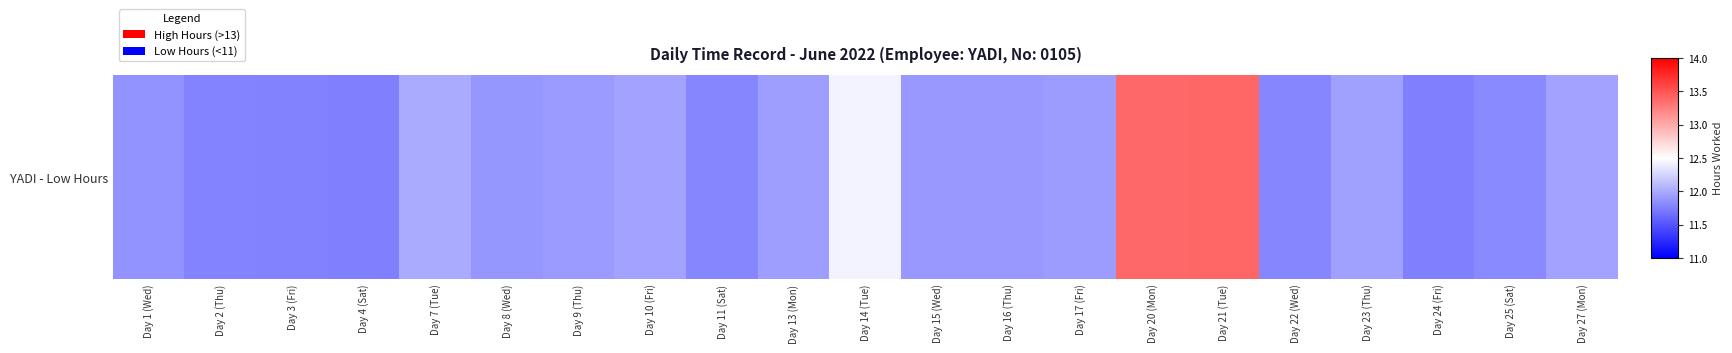

What is the maximum value shown in the chart?

13.4